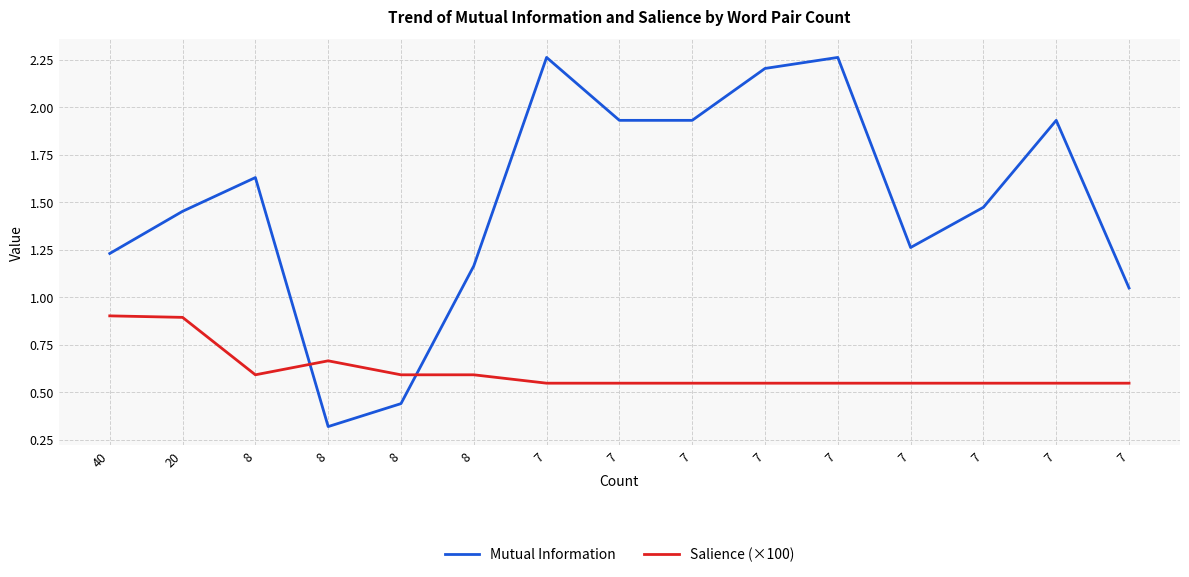

Rank the categories by Mutual Information value from lowest to highest.

8, 8, 7, 8, 40, 7, 20, 7, 8, 7, 7, 7, 7, 7, 7